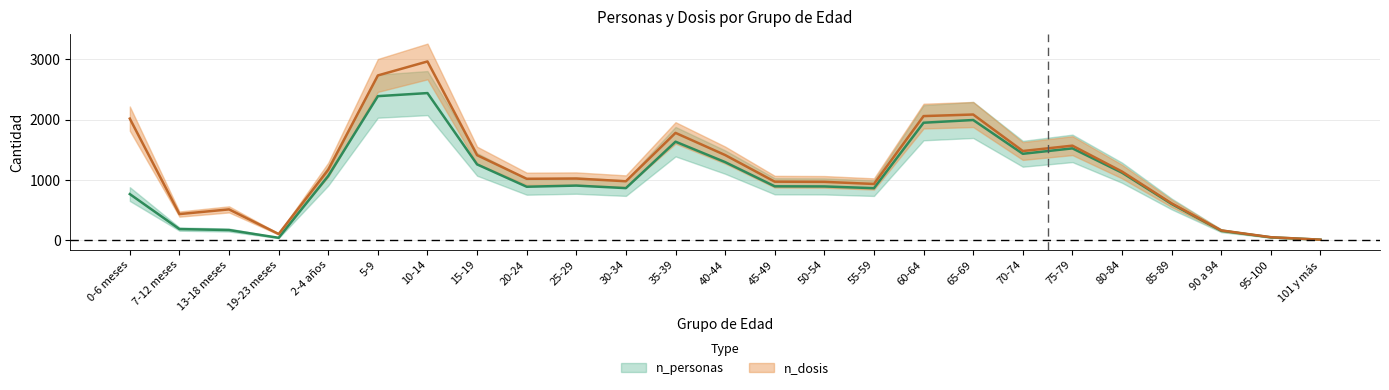

What are all the series names shown in the legend?

n_personas, n_dosis